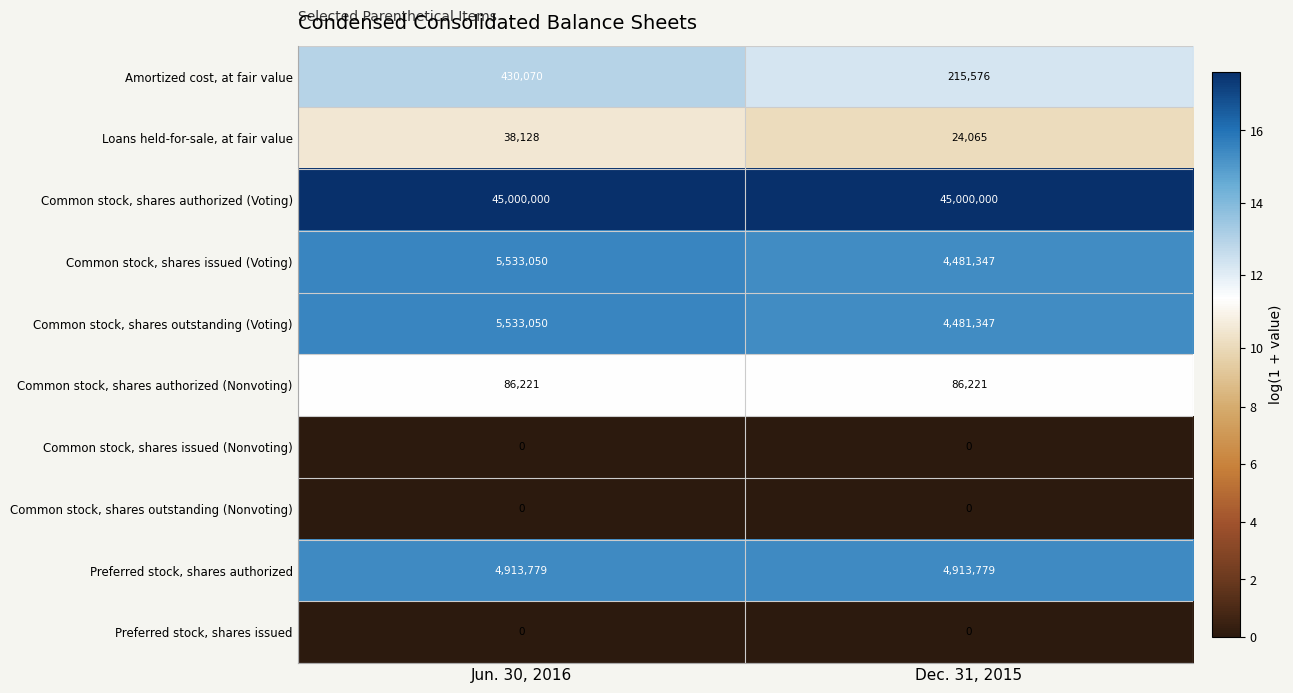

Is it true that Preferred stock, shares authorized equals 4913779 at Dec. 31, 2015?

True